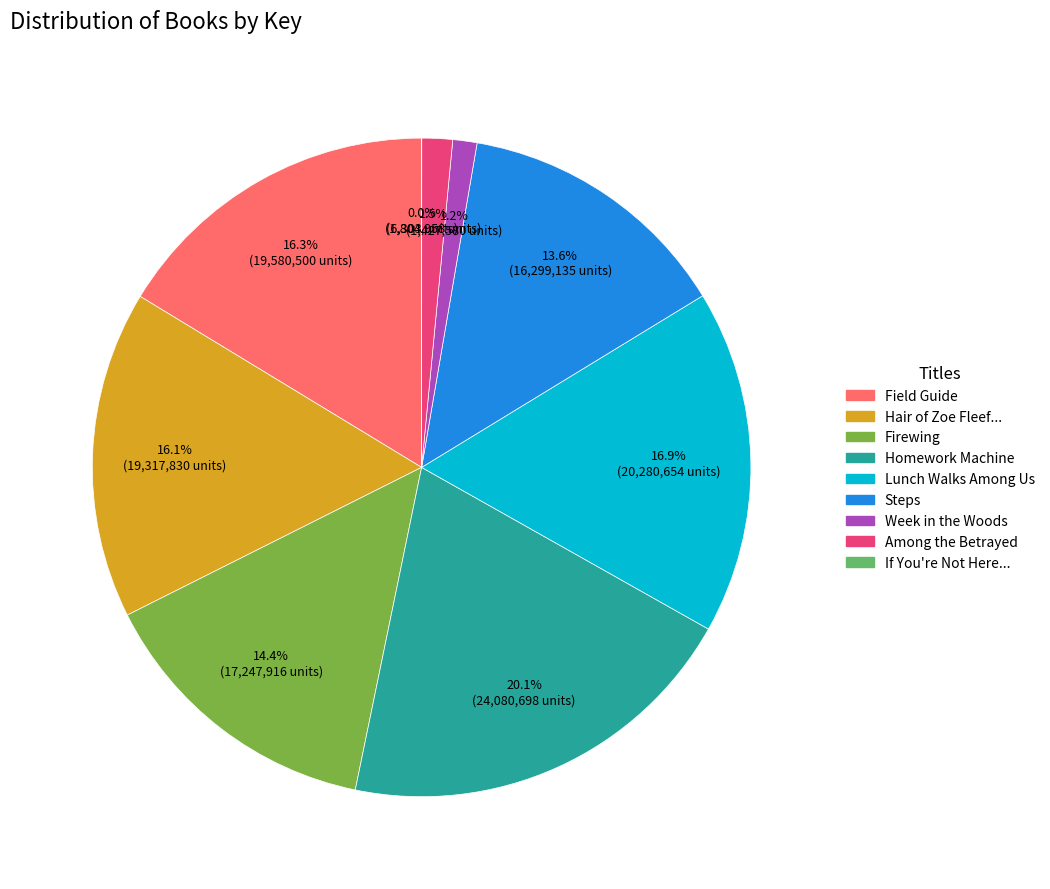

Between Among the Betrayed and Field Guide, which is larger?

Field Guide